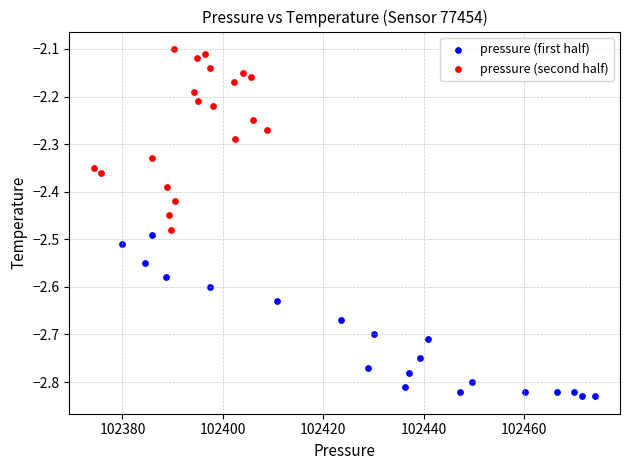

Which series contains the lowest Y value?

pressure (first half)